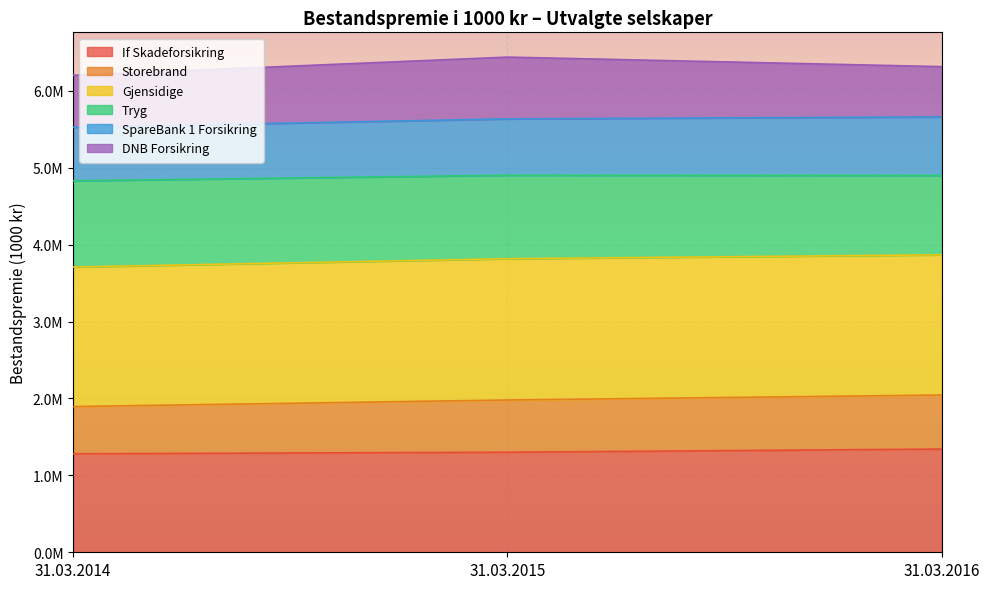

What are all the series names shown in the legend?

If Skadeforsikring, Storebrand, Gjensidige, Tryg, SpareBank 1 Forsikring, DNB Forsikring